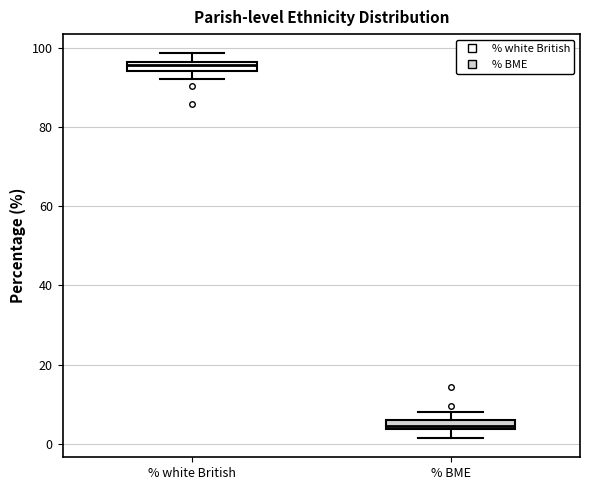

Where is the upper edge of the box for % BME on the y-axis? The values are not printed on the chart, so give them approximately, as read against the axis.

6